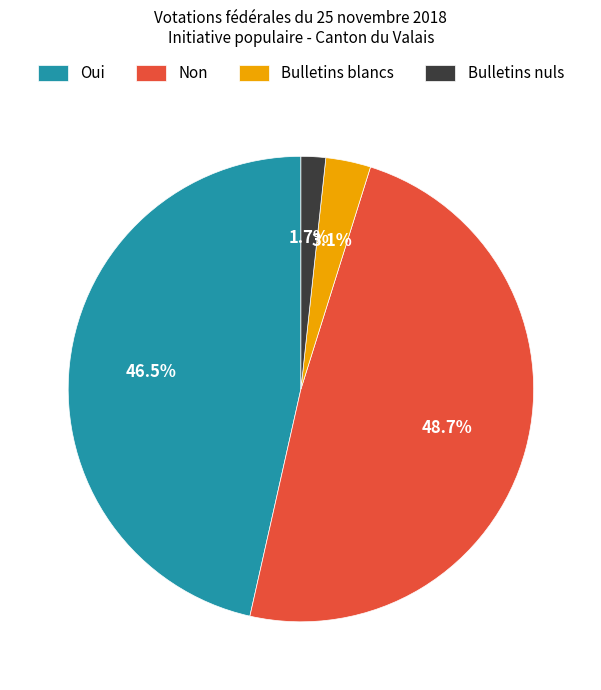

To the nearest percent, what portion does Bulletins nuls represent?

2%